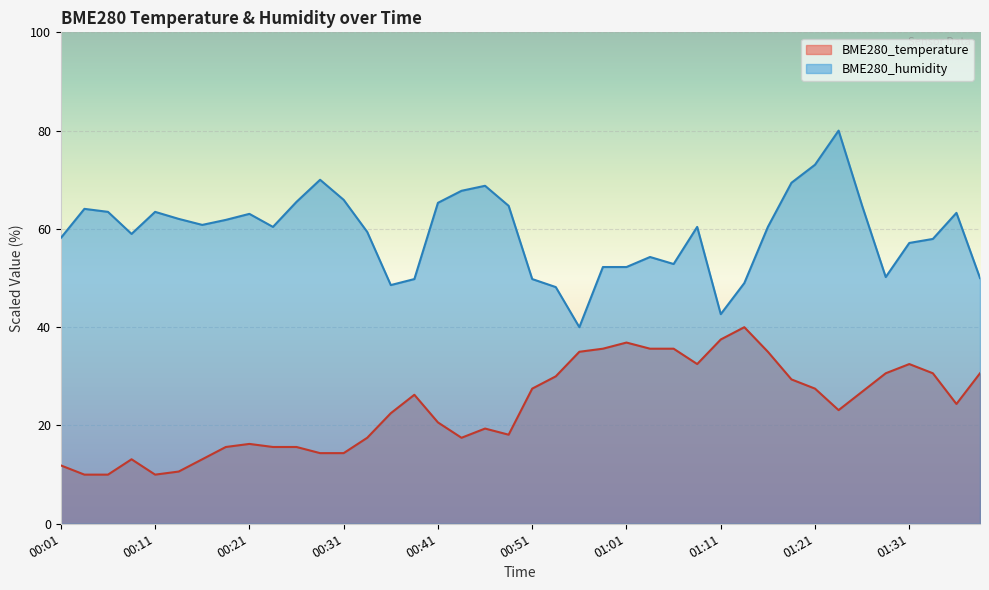

How many interior local peaks does the BME280_temperature series have?

7